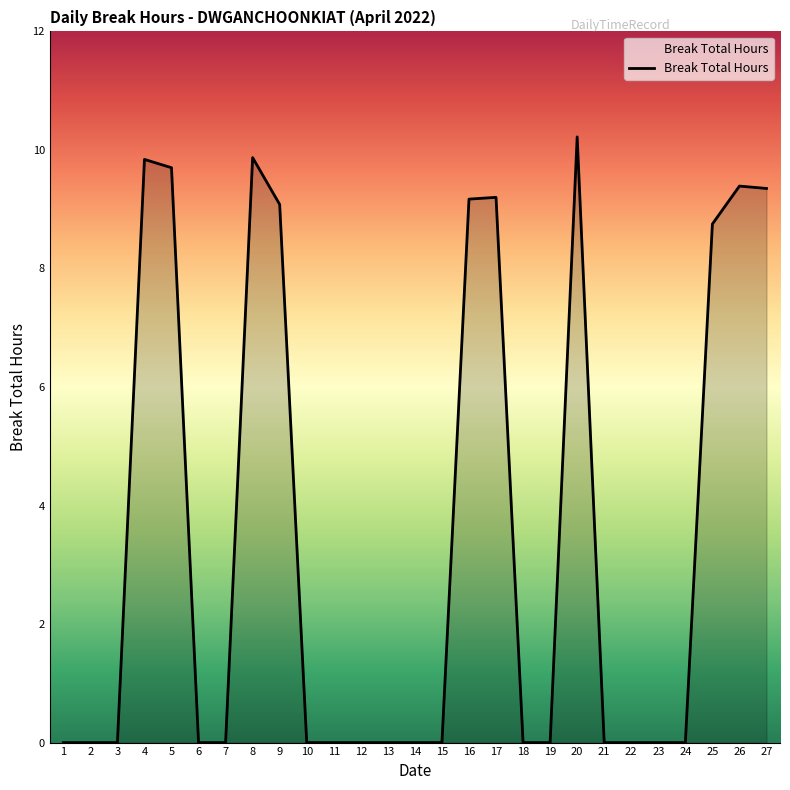

What is the difference between the values at 21 and 8?

9.9